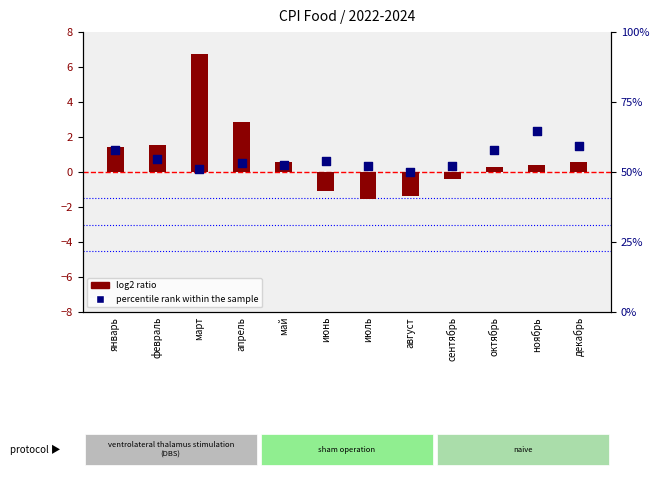

Which series has the widest spread of Y values?

log2 ratio